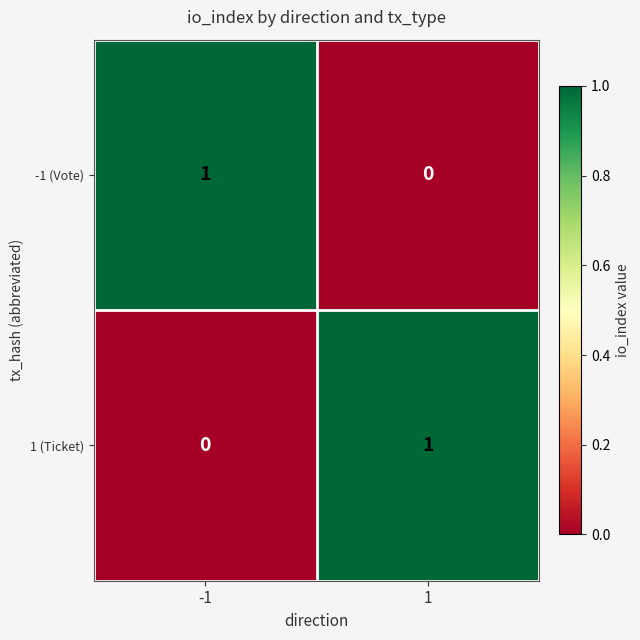

True or false: 1 (Ticket) has a value of -1 at -1.

False